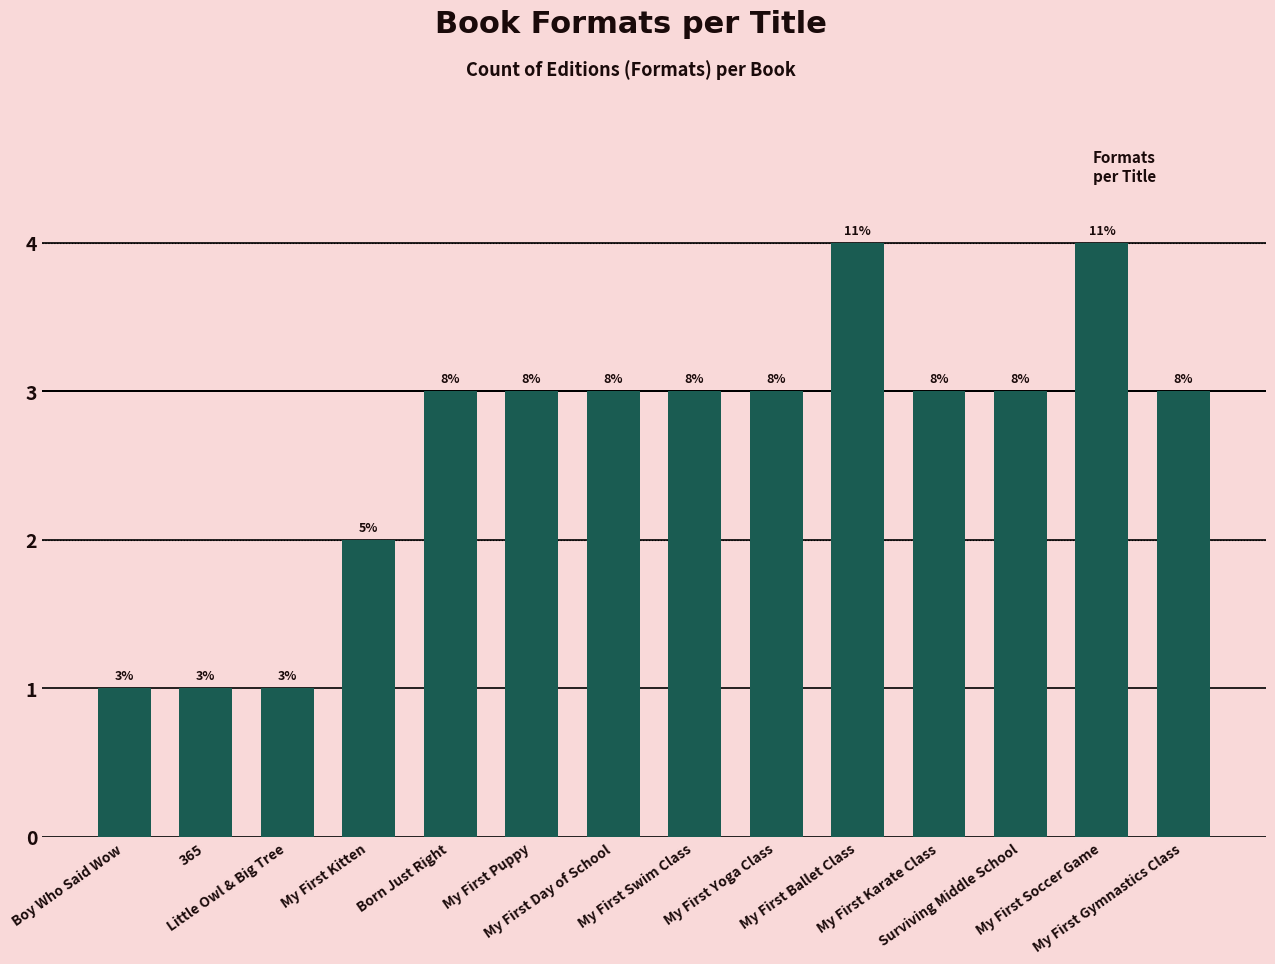

What is the minimum value shown in the chart?

1